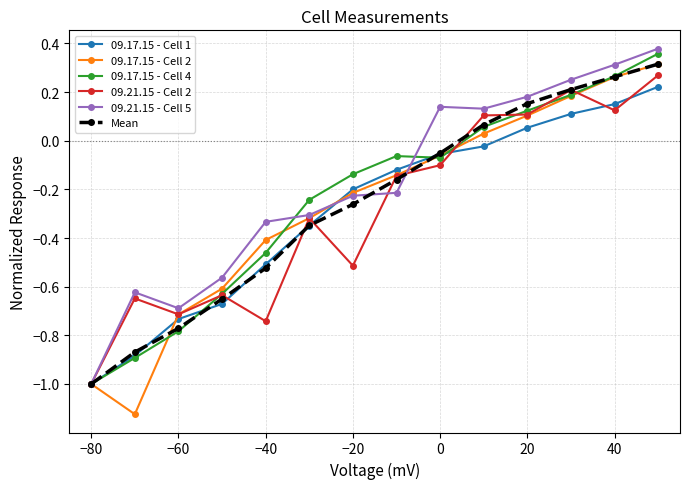

At how many categories does at least one series exceed 0?

6